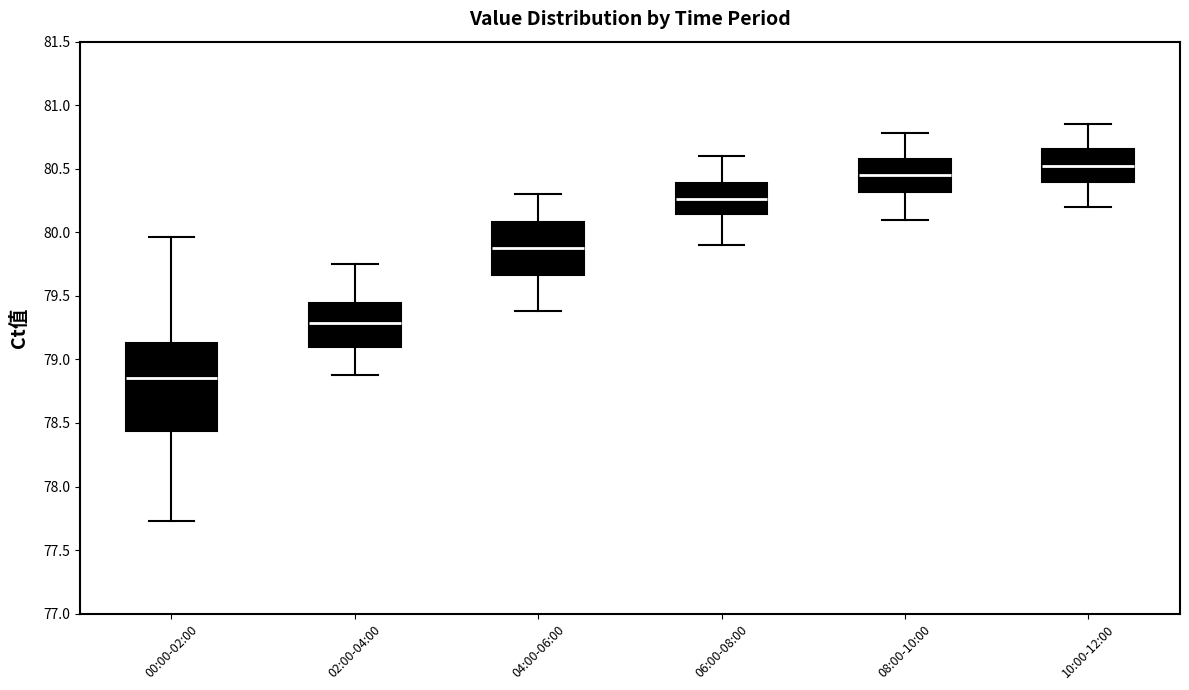

Reading left to right, transcribe this box plot: for each box, give where its median line is, the range the box spans, and where its two whiskers end, as read against the y-axis. The values are not printed on the chart, so give them approximately, as read against the axis.

00:00-02:00: median 78.85, box 78.45 to 79.15, whiskers 77.75 to 79.95
02:00-04:00: median 79.30, box 79.10 to 79.45, whiskers 78.90 to 79.75
04:00-06:00: median 79.90, box 79.65 to 80.10, whiskers 79.40 to 80.30
06:00-08:00: median 80.25, box 80.15 to 80.40, whiskers 79.90 to 80.60
08:00-10:00: median 80.45, box 80.30 to 80.60, whiskers 80.10 to 80.80
10:00-12:00: median 80.55, box 80.40 to 80.65, whiskers 80.20 to 80.85